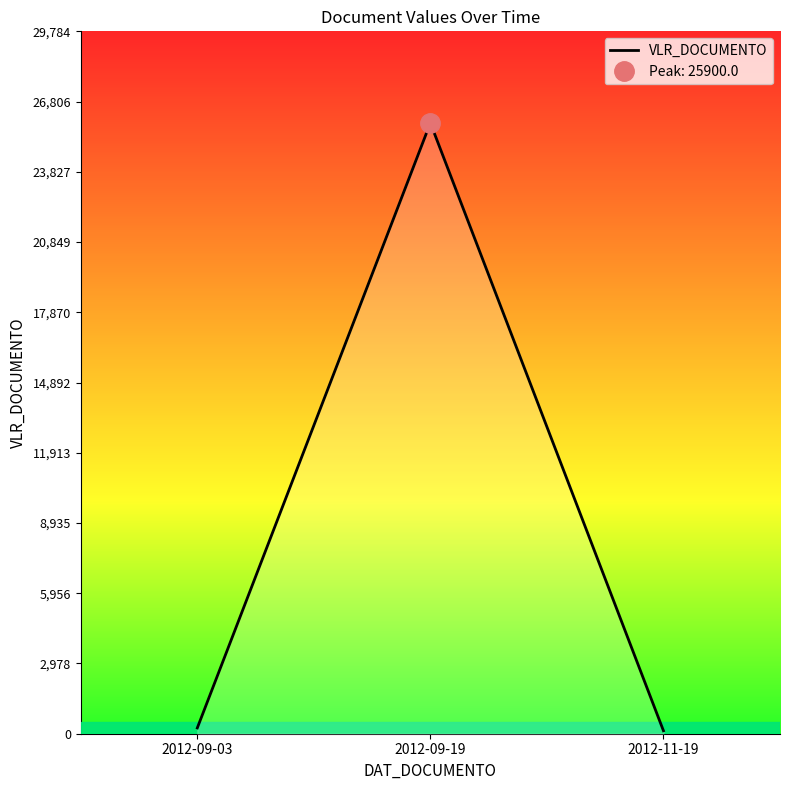

What is the smallest value displayed?

124.9